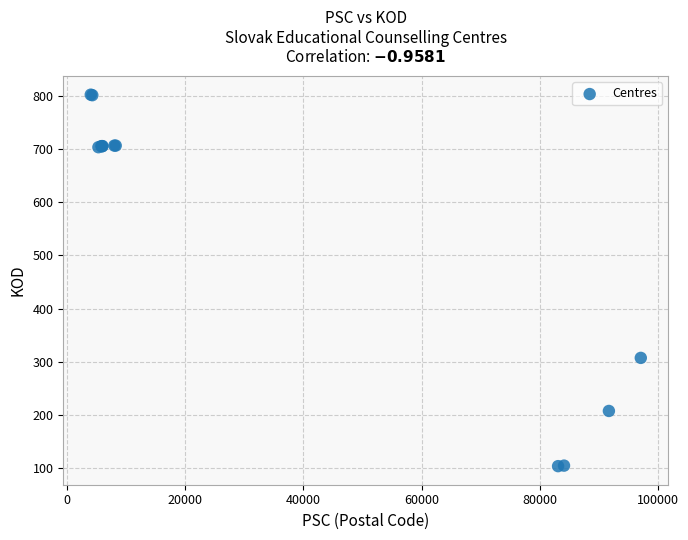

What Y value in the scatter plot is closest to 453?

307